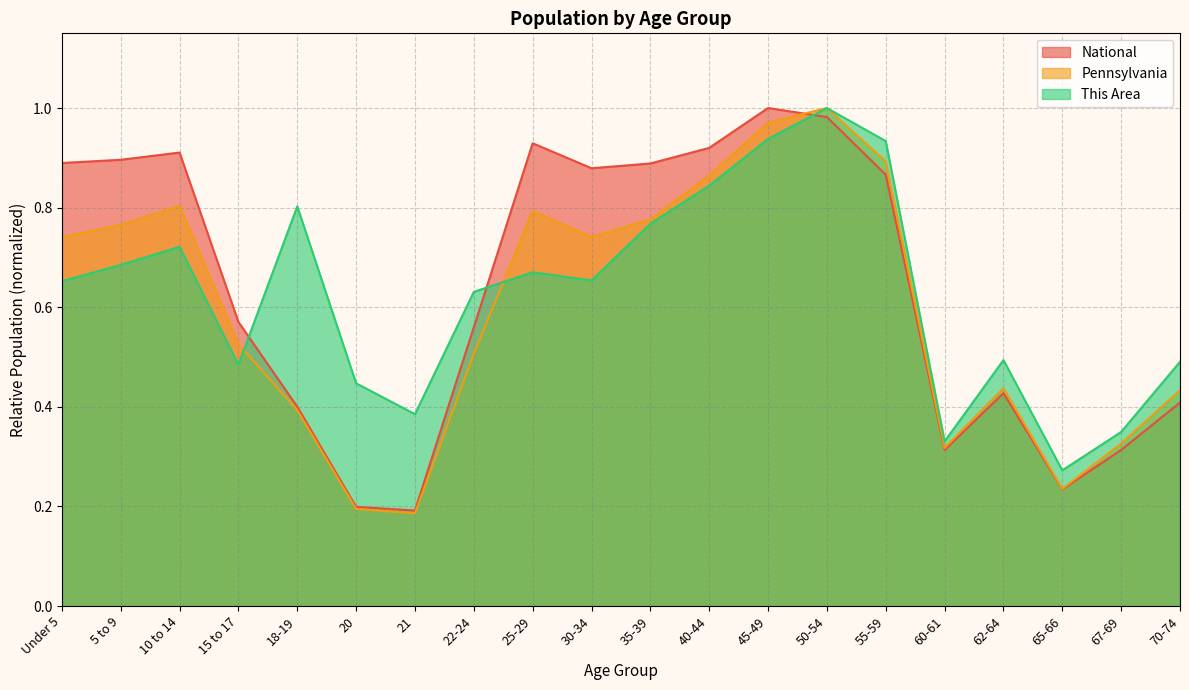

What position from the left is 67-69?

19